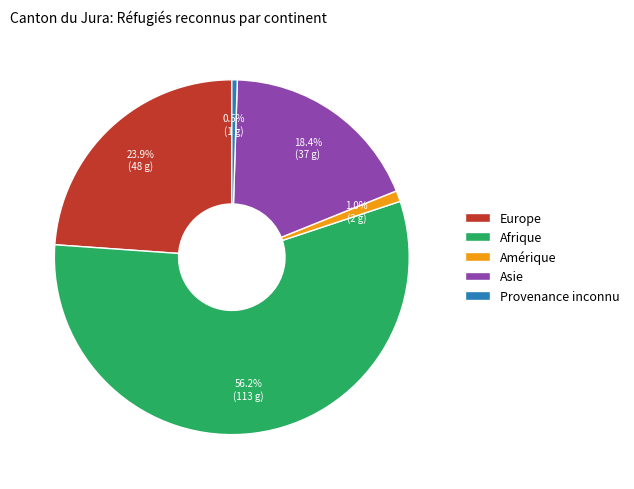

Is there any slice that represents more than half of the pie?

Yes